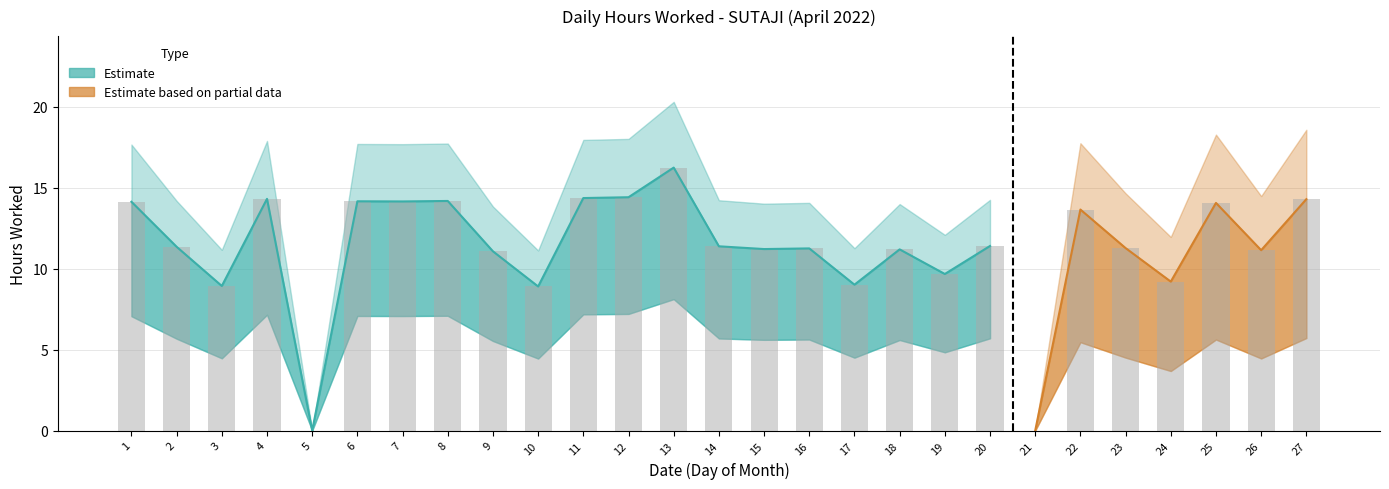

Rank the categories by value from lowest to highest.

5, 21, 10, 3, 17, 24, 19, 9, 26, 18, 15, 16, 23, 2, 14, 20, 22, 25, 1, 7, 6, 8, 27, 4, 11, 12, 13